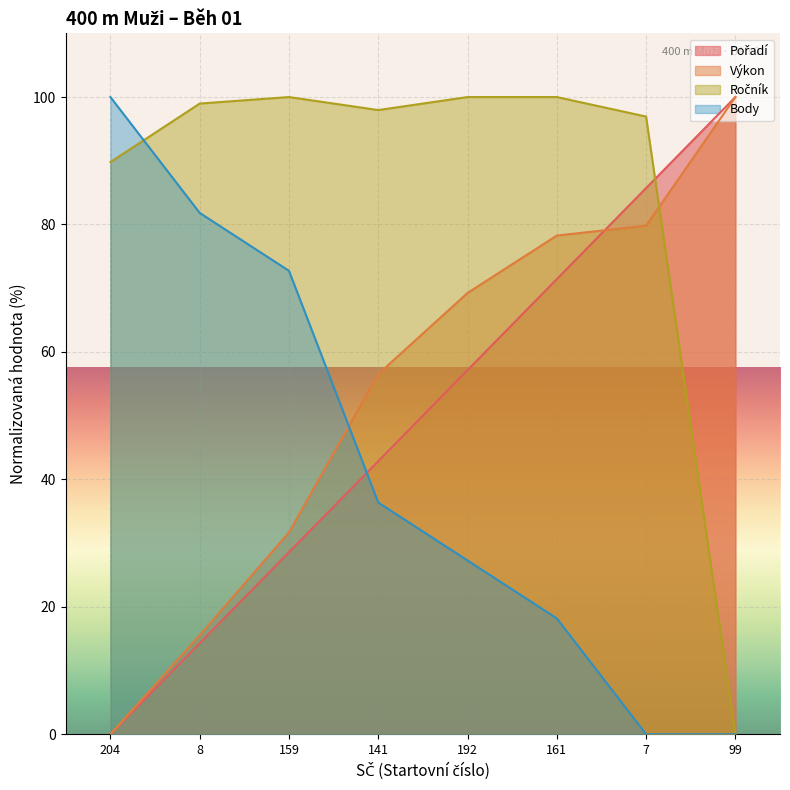

How many positive values does the Body series have?

6